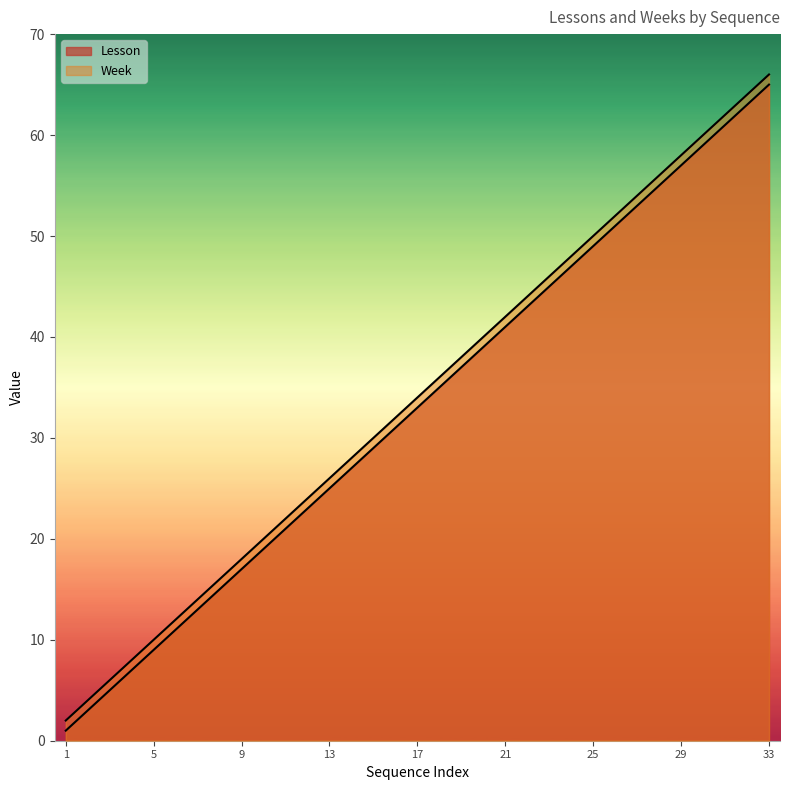

Which series has the widest spread of values?

Lesson